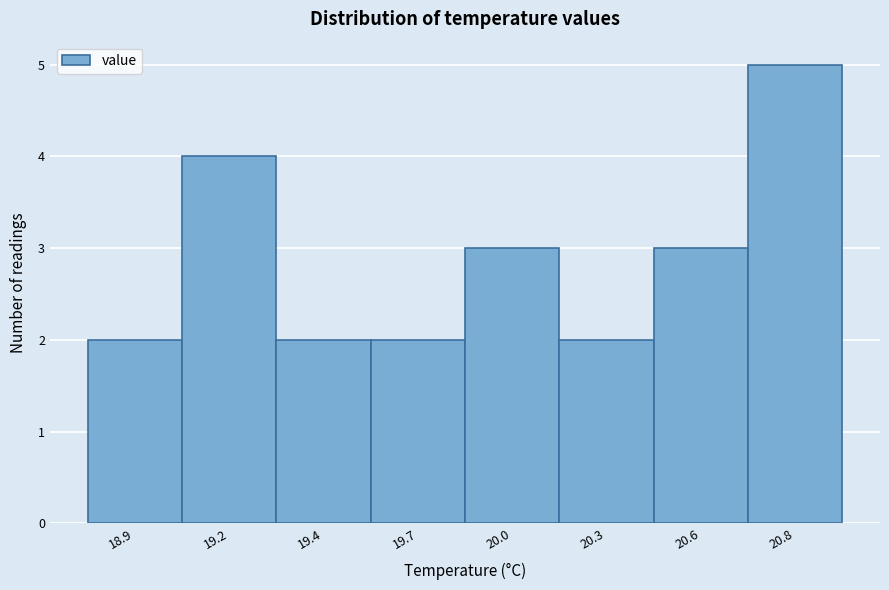

Reading left to right, list all the values displayed in this chart.

2	4	2	2	3	2	3	5